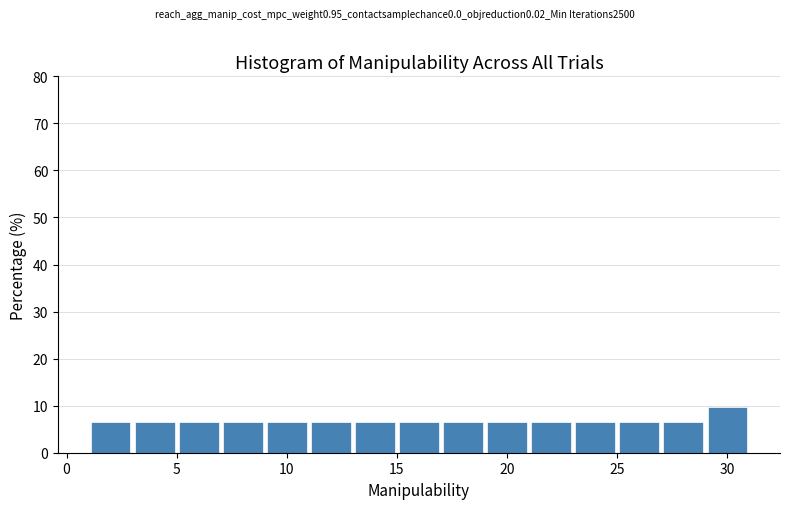

Reading left to right, transcribe this chart: for each bar, give the range it covers on the x-axis and its height. The values are not printed on the chart, so give them approximately, as read against the axis.

1 to 3: 6
3 to 5: 6
5 to 7: 6
7 to 9: 6
9 to 11: 6
11 to 13: 6
13 to 15: 6
15 to 17: 6
17 to 19: 6
19 to 21: 6
21 to 23: 6
23 to 25: 6
25 to 27: 6
27 to 29: 6
29 to 31: 10